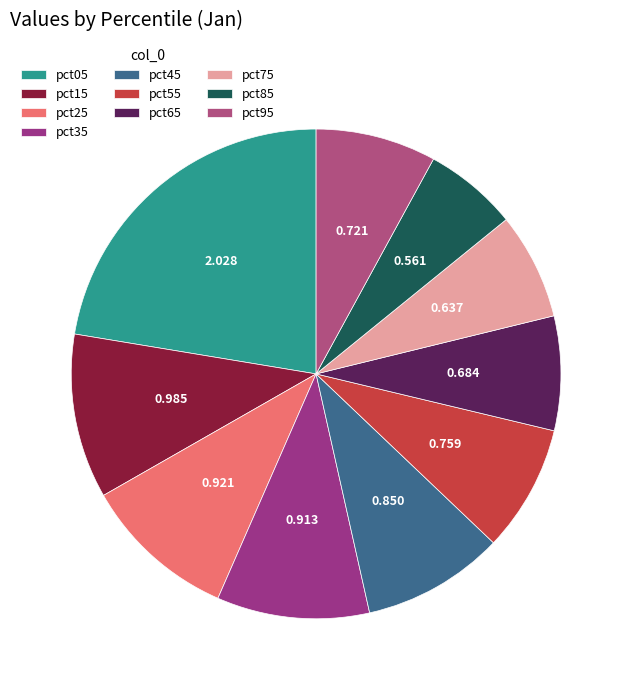

What percentage is the pct05 slice, to the nearest percent?

22%